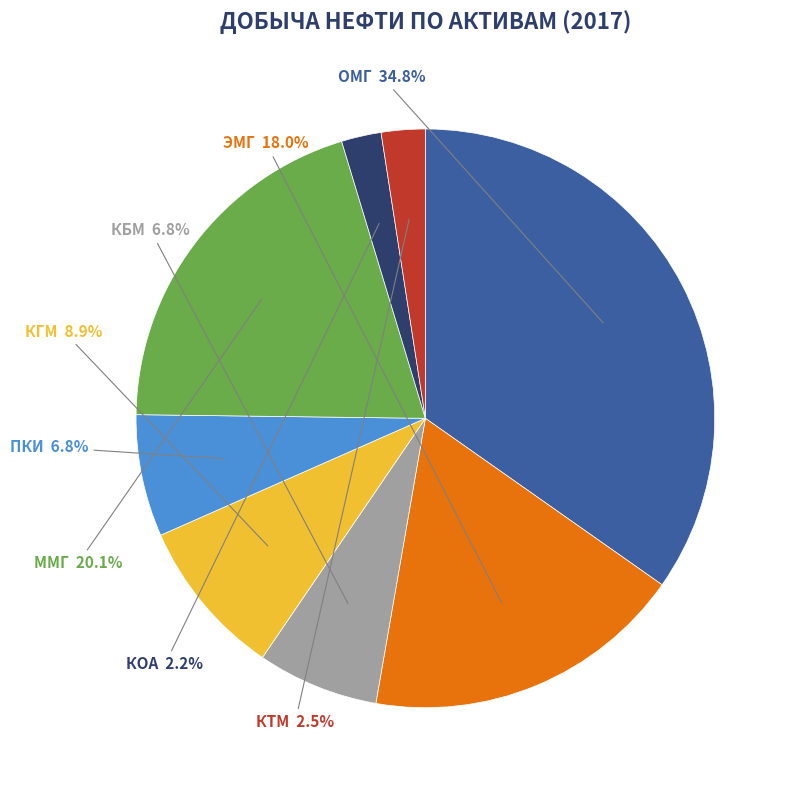

Does any single category account for the majority?

No